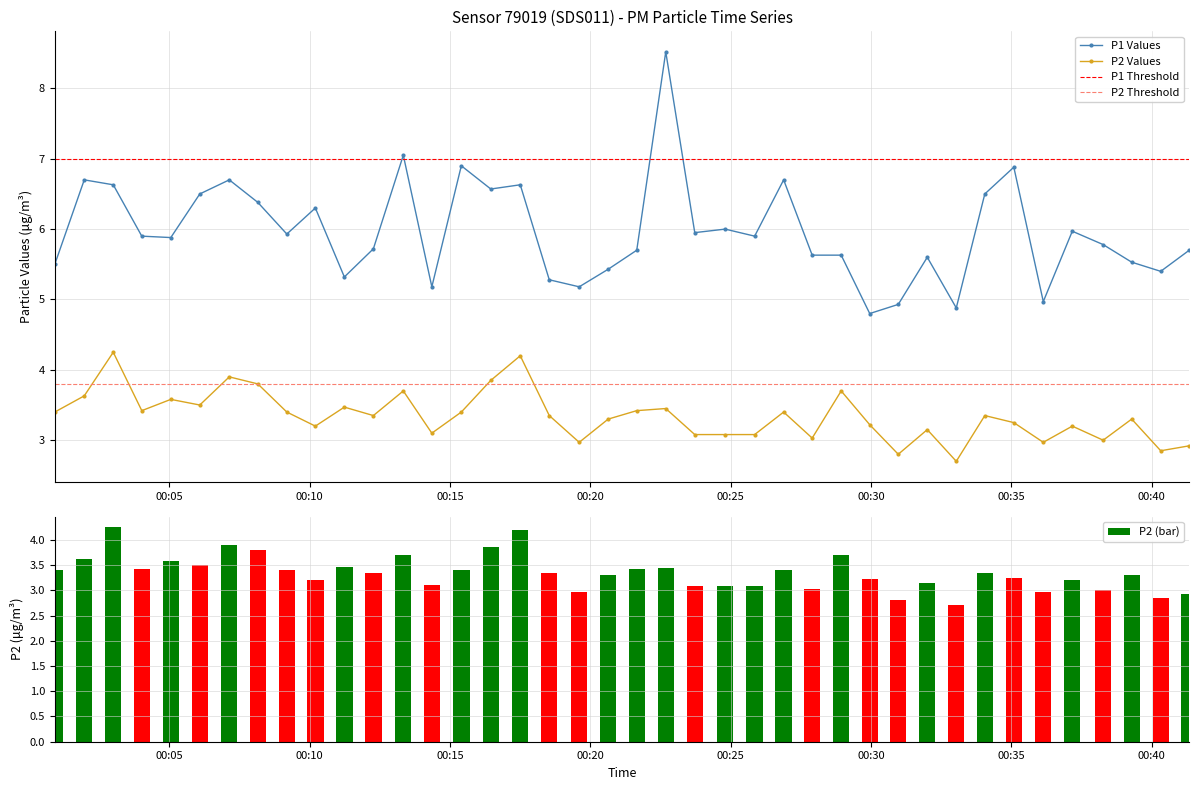

Which series has the largest total across all categories?

P1